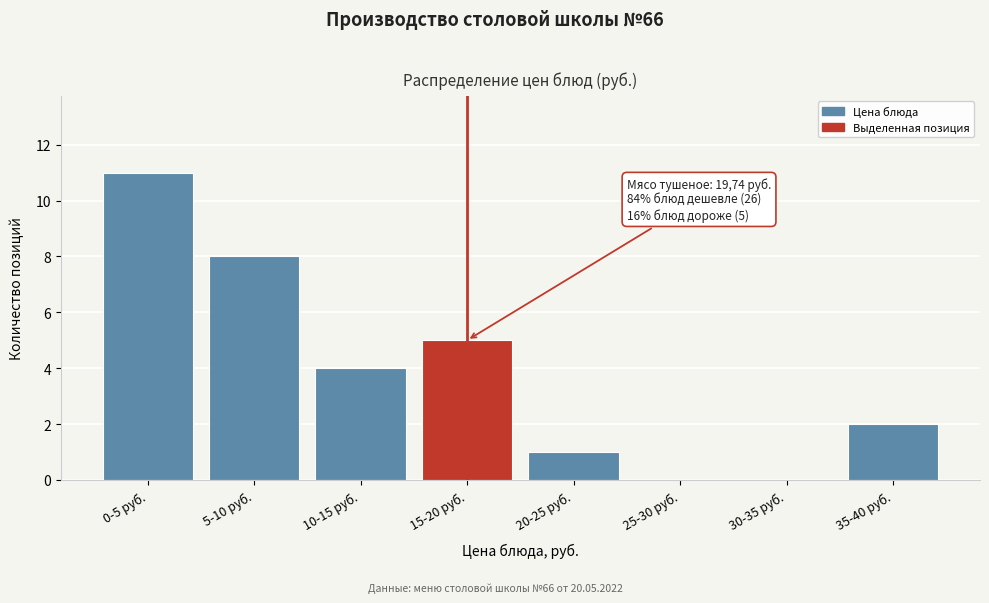

Reading left to right, transcribe all the data shown in this chart.

0-5 руб.=11	5-10 руб.=8	10-15 руб.=4	15-20 руб.=5	20-25 руб.=1	25-30 руб.=0	30-35 руб.=0	35-40 руб.=2